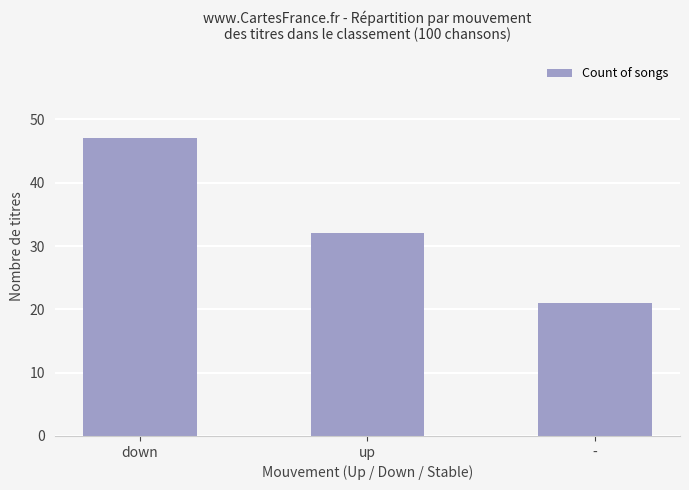

True or false: the data shows 84 at down.

False